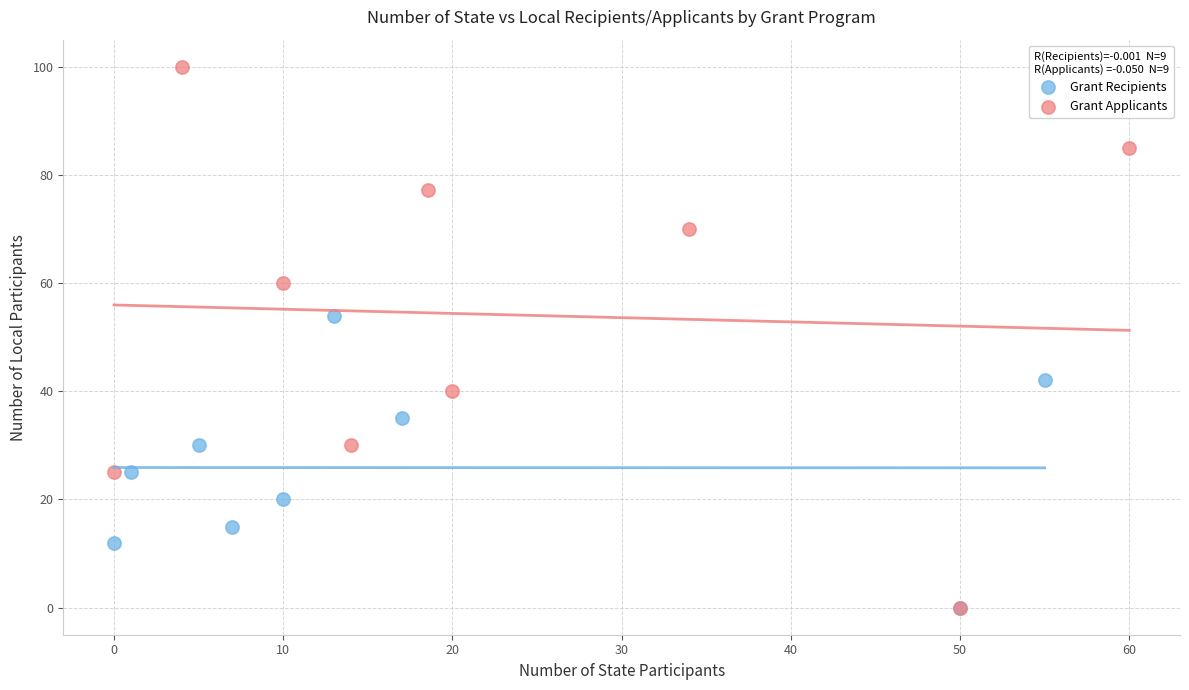

Which series contains the highest Y value?

Grant Applicants